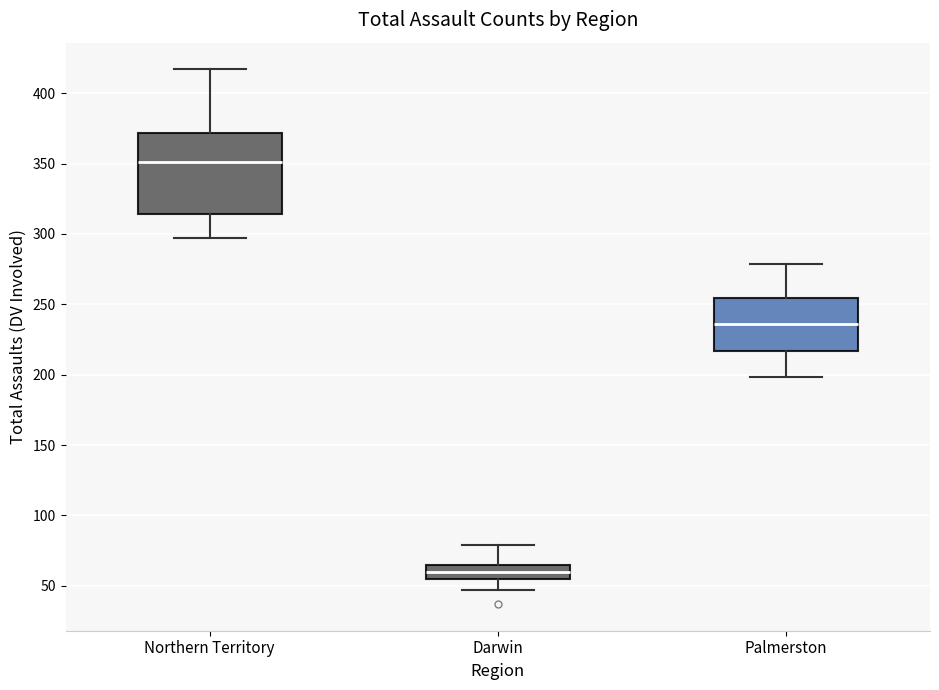

Reading left to right, read every box against the y-axis: the position of its median line, the range the box covers, and the ends of its whiskers. The values are not printed on the chart, so give them approximately, as read against the axis.

Northern Territory: median 350, box 315 to 370, whiskers 295 to 415
Darwin: median 60, box 55 to 65, whiskers 45 to 80
Palmerston: median 235, box 215 to 255, whiskers 200 to 280